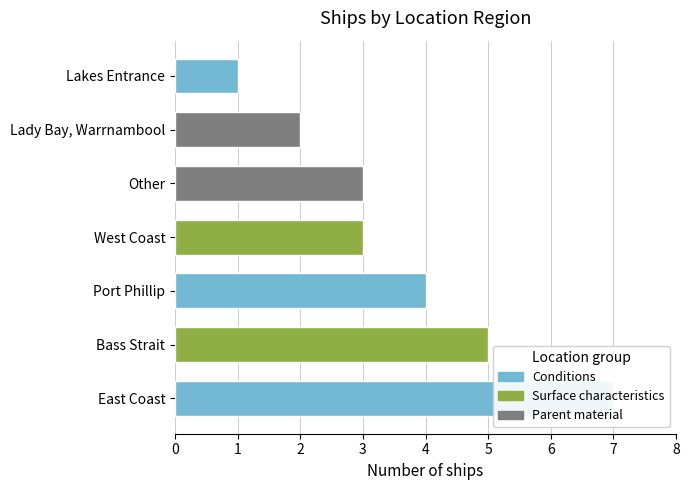

What is the change in value from West Coast to Lady Bay, Warrnambool?

-1